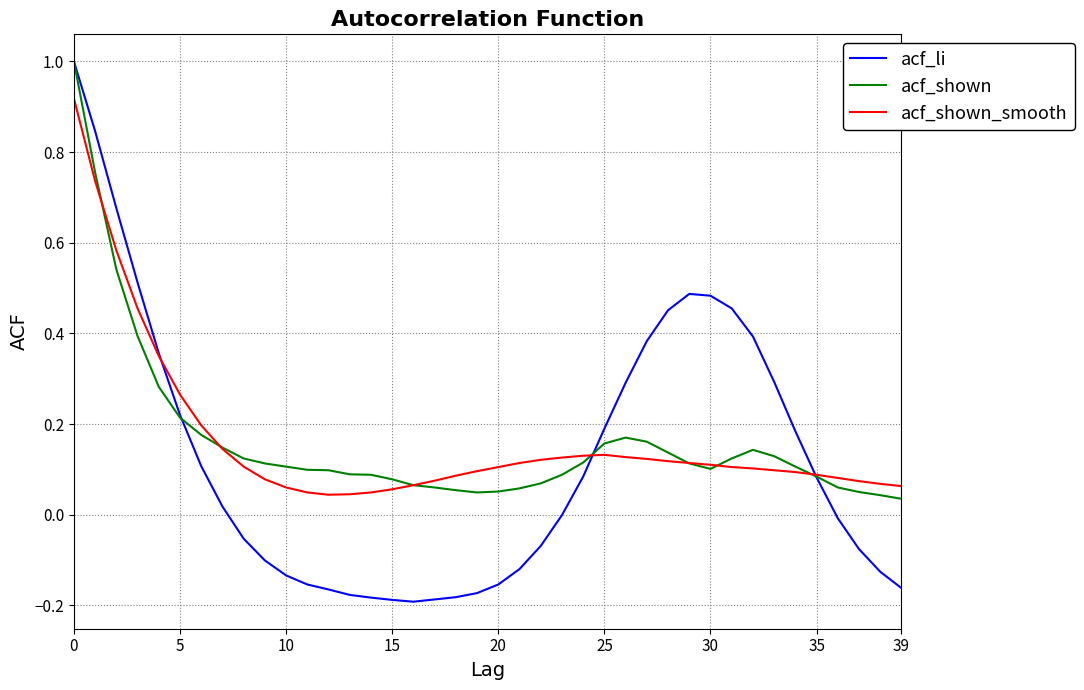

What is the highest value of the acf_shown series?

1.0